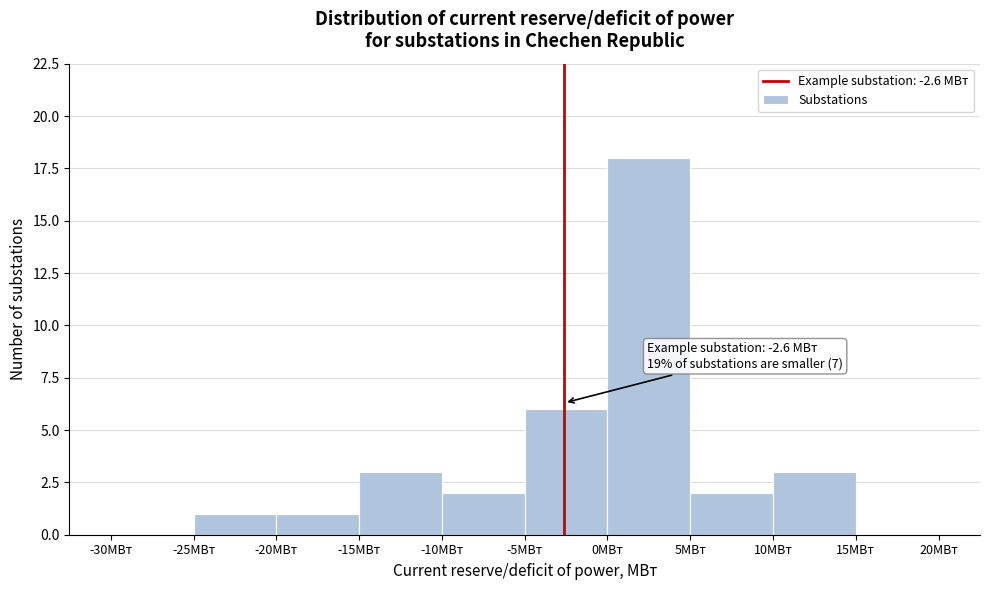

Over which range of the x-axis is the bar tallest?

0 to 5